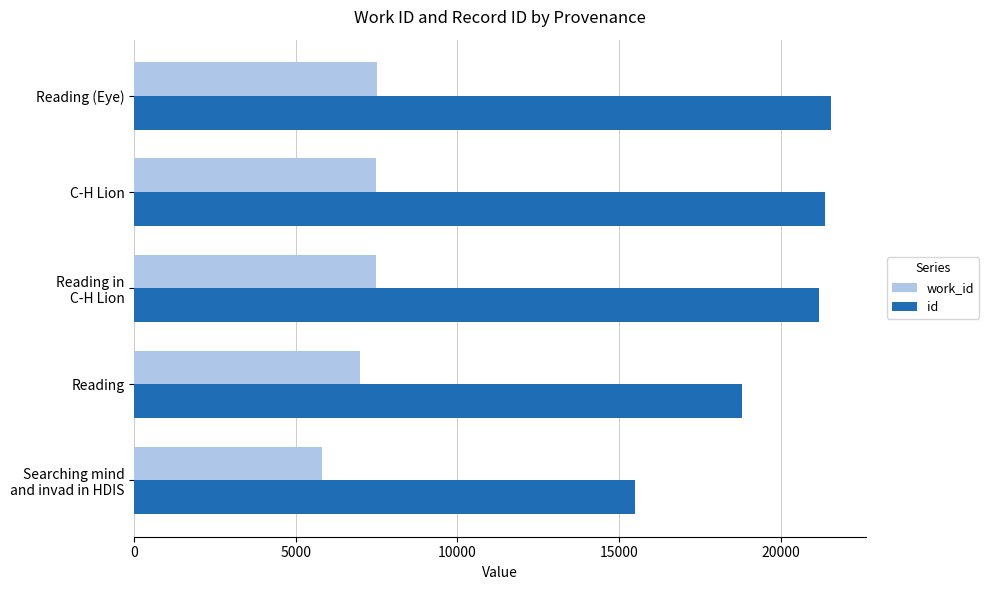

Where is id nearest to the value 18521?

Reading